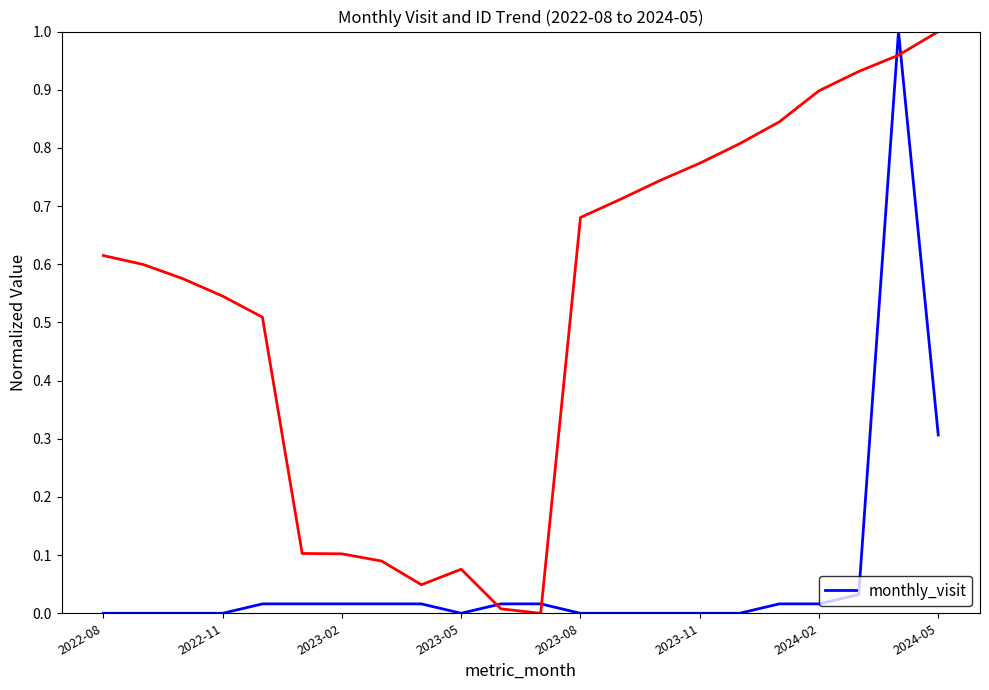

What is the average value?

0.1